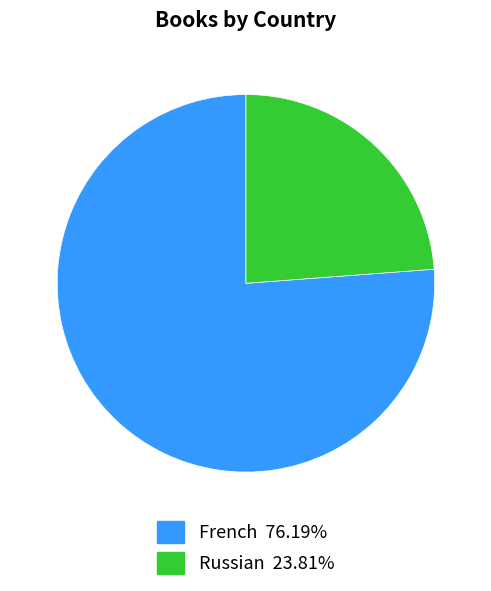

Between French and Russian, which is larger?

French